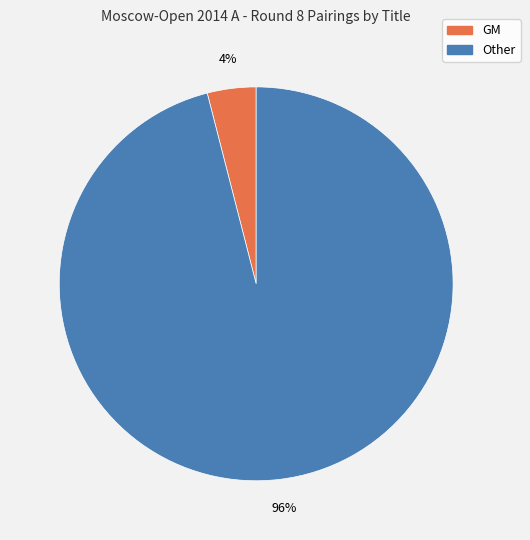

Which category accounts for the majority?

Other